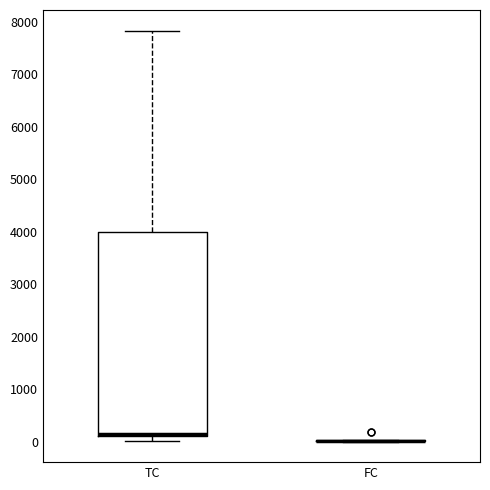

Where is the lower edge of the box for TC on the y-axis? The values are not printed on the chart, so give them approximately, as read against the axis.

100